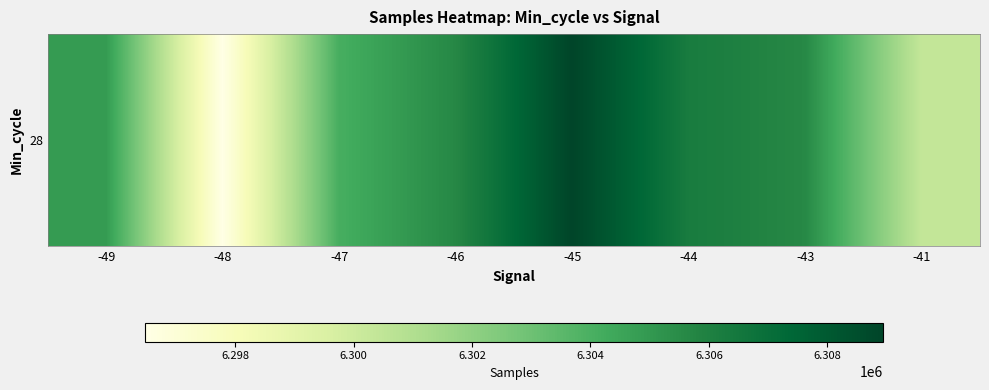

Where does the data first go above 6305621?

-46